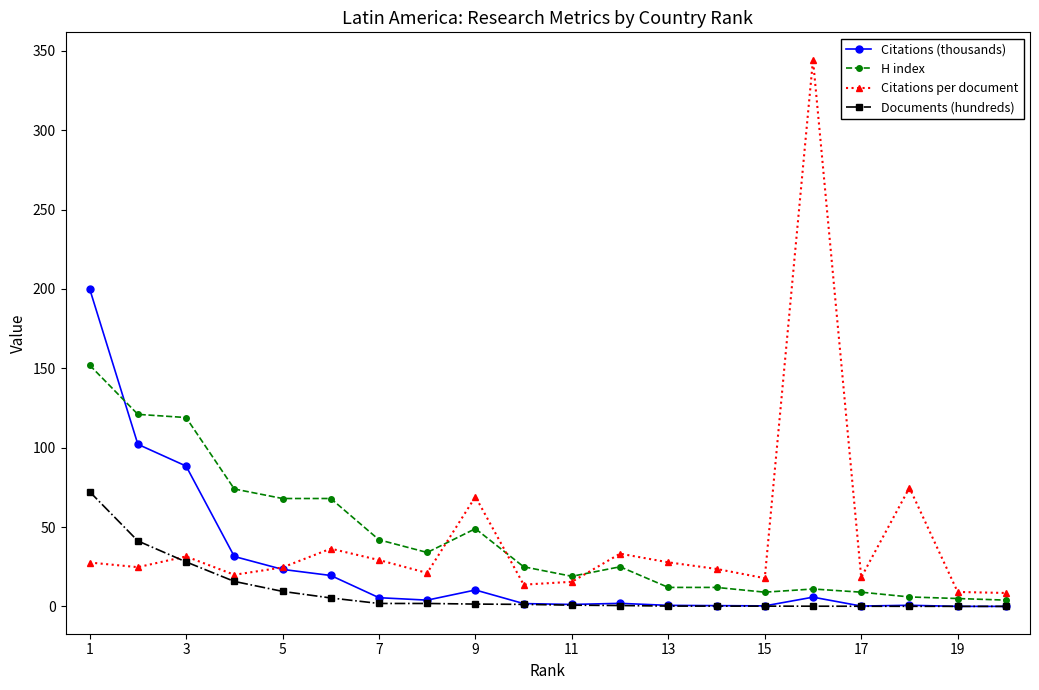

What is the maximum value for H index?

152.0